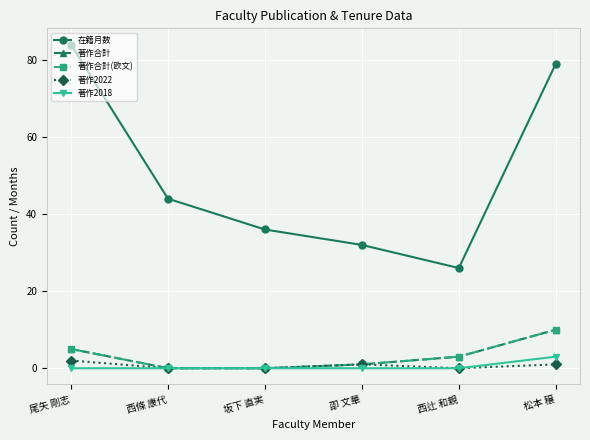

The value of 著作2022 at 松本 穣 is 1. True or false?

True